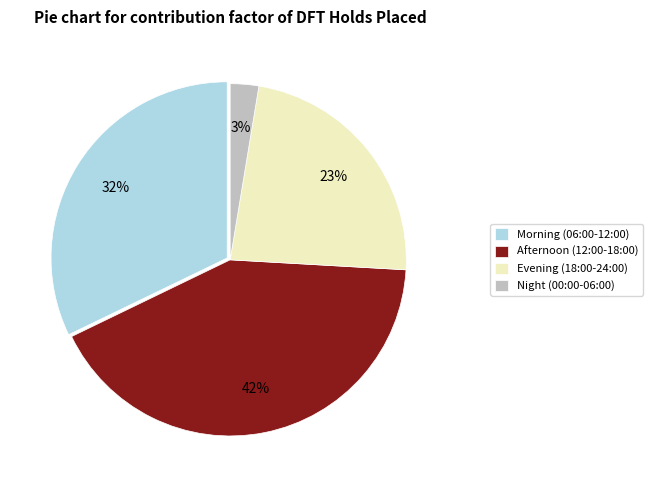

How many slices are in this pie chart?

4